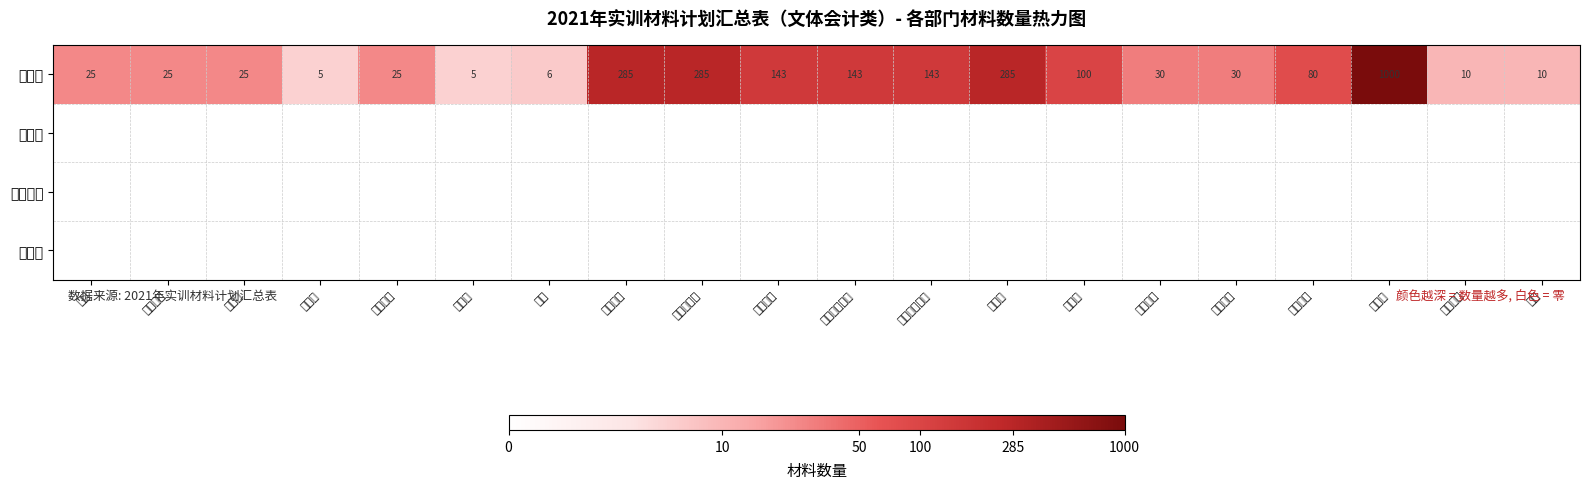

Is it true that 经管系 equals 40 at 白酒杯?

False